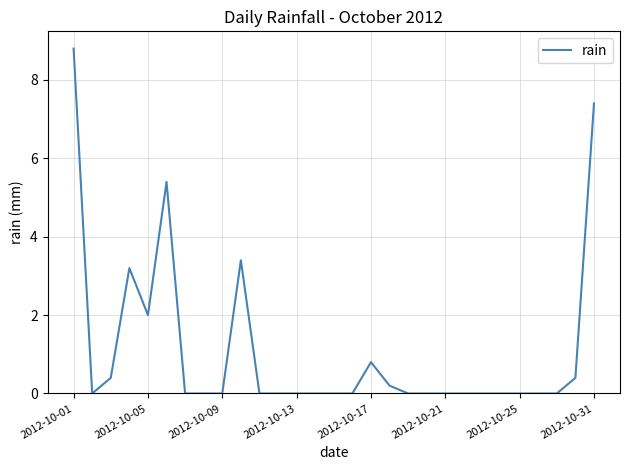

Is this an area chart (filled region under the line)?

No